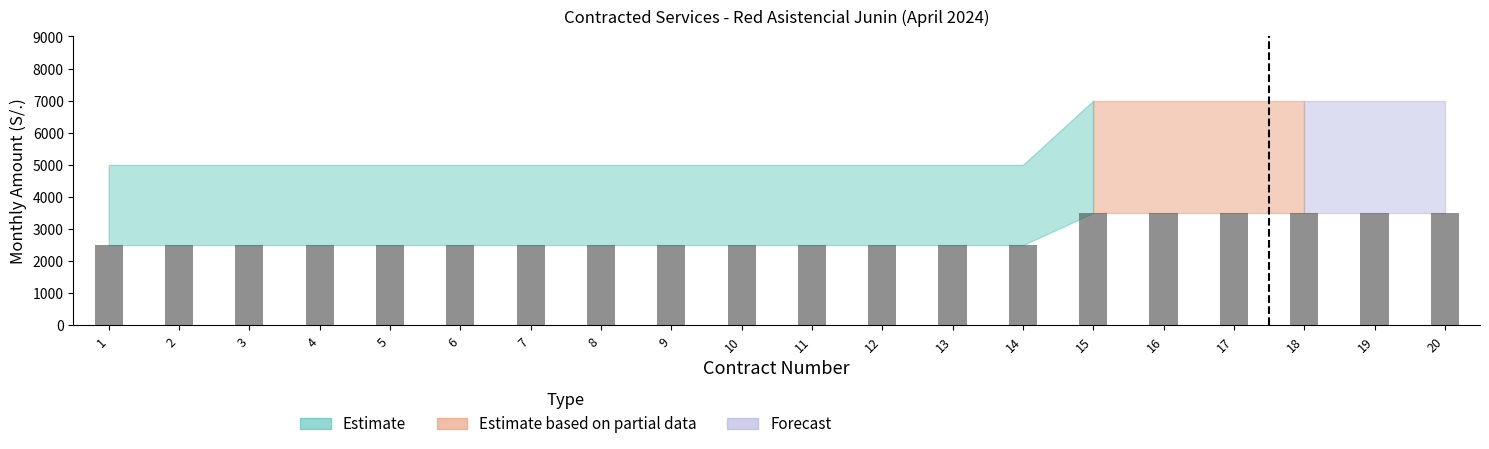

Approximately how many times larger is the value at 14 compared to 18?

0.7